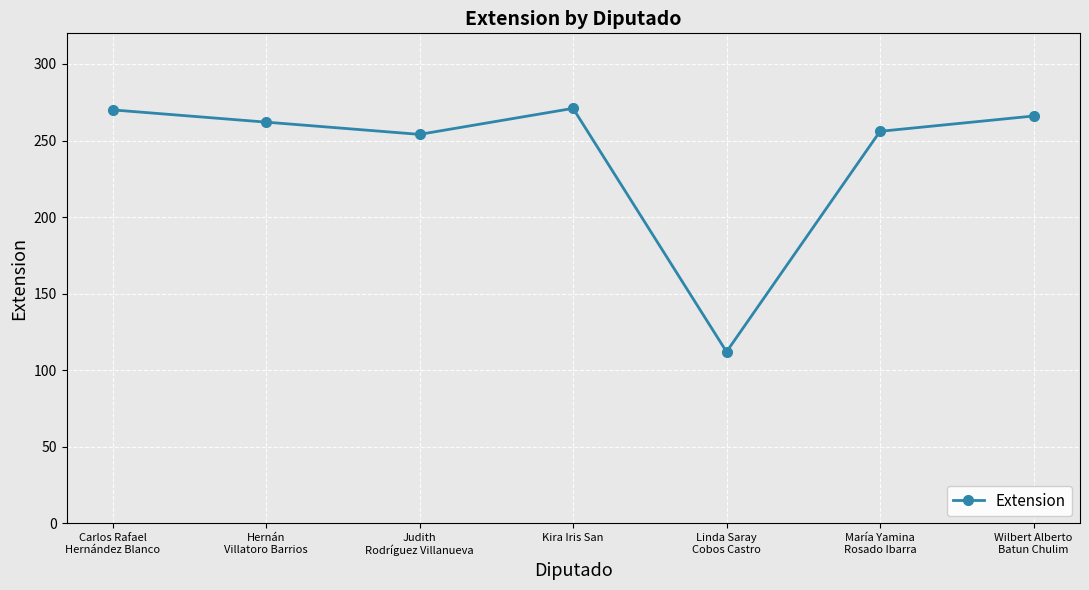

Read the value at Wilbert Alberto
Batun Chulim, to the nearest 50.

250